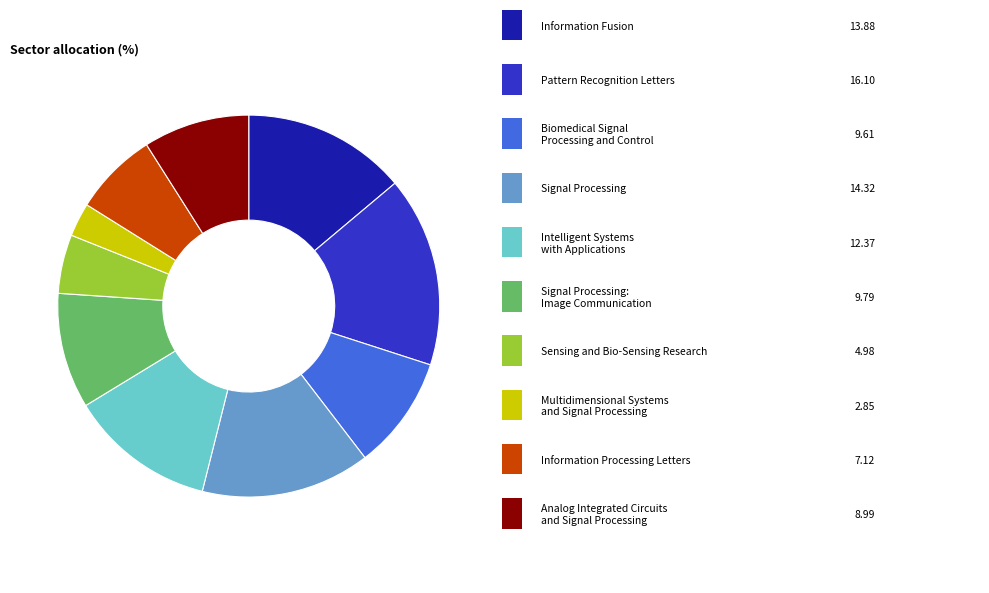

Is there any slice that represents more than half of the pie?

No